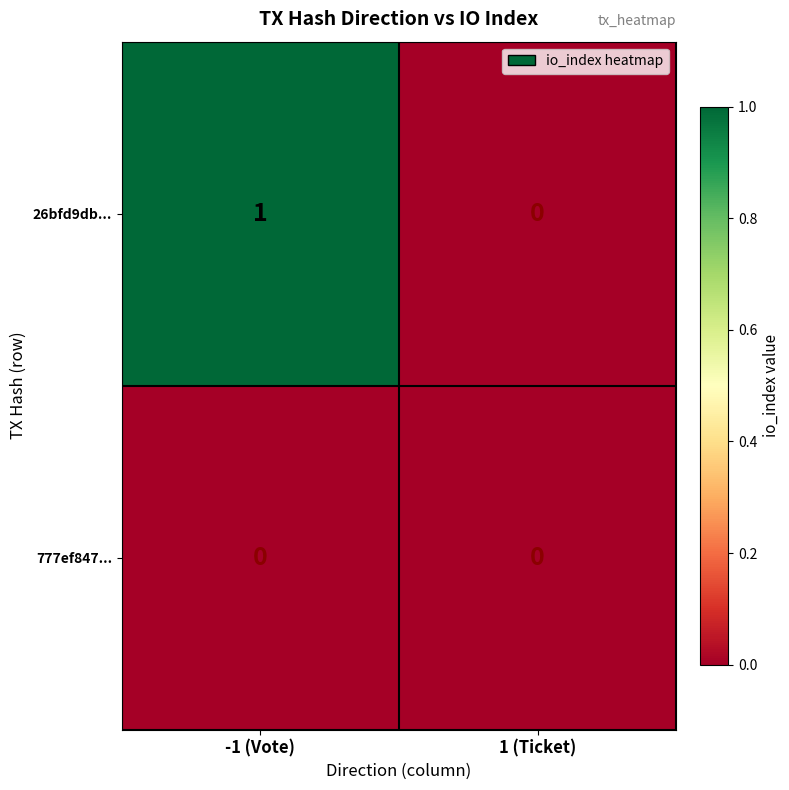

Is the value of 777ef847... at -1 (Vote) greater than the value of 26bfd9db... at -1 (Vote)?

No